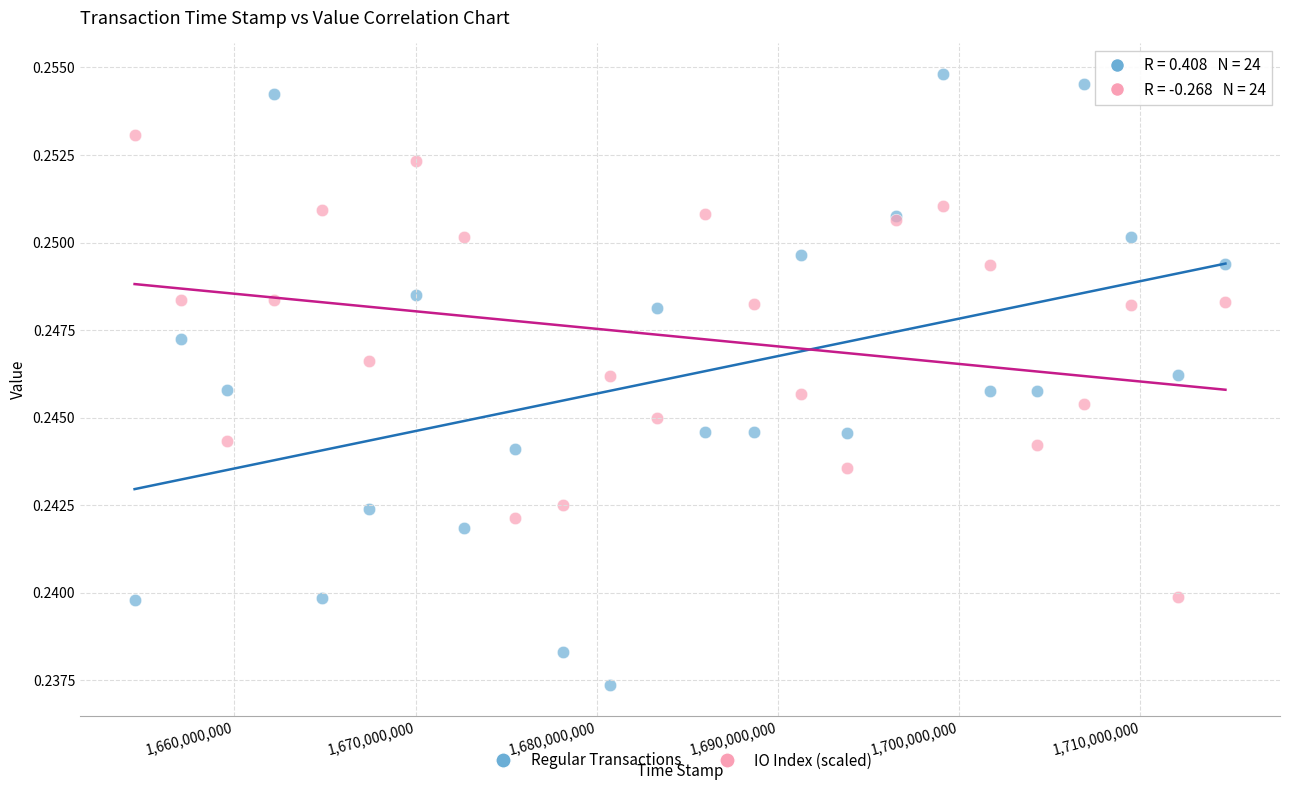

Which series contains the lowest Y value?

Regular Transactions